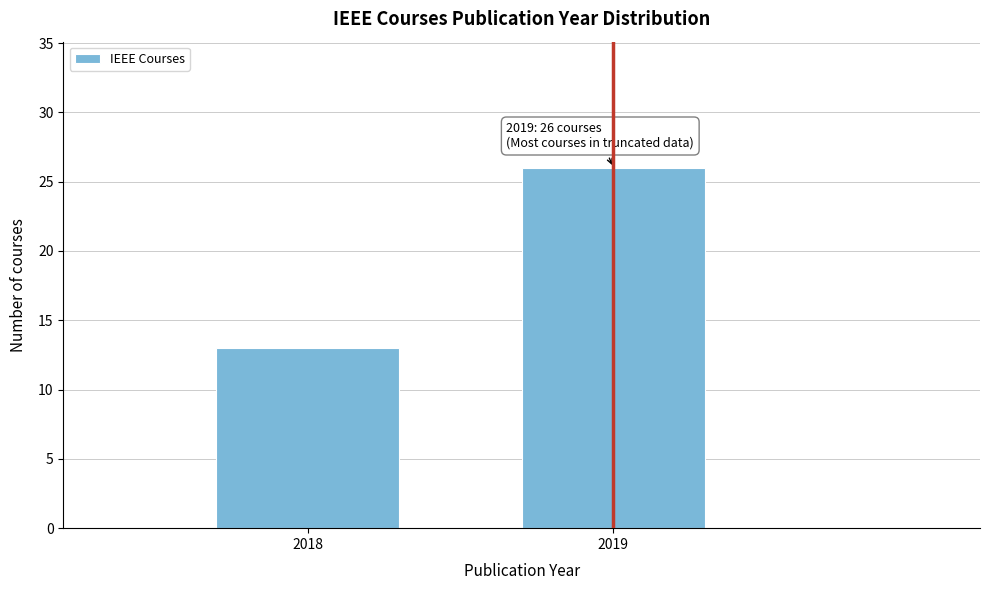

Reading left to right, transcribe all the data shown in this chart.

13	26